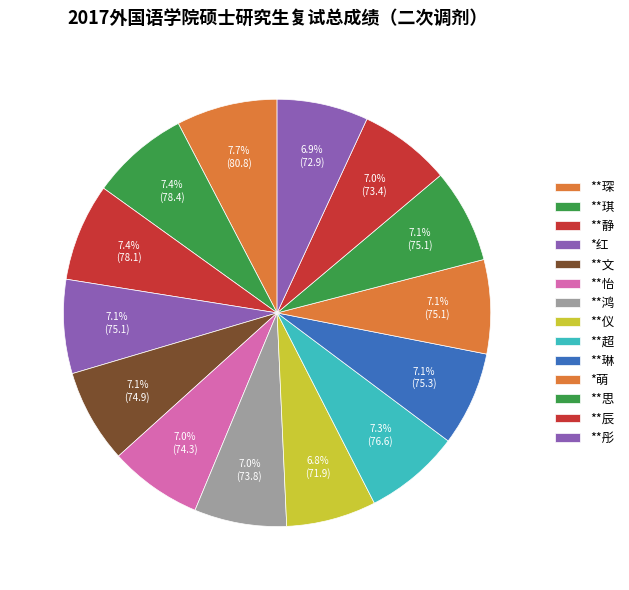

To the nearest percent, what is the average slice percentage?

7%